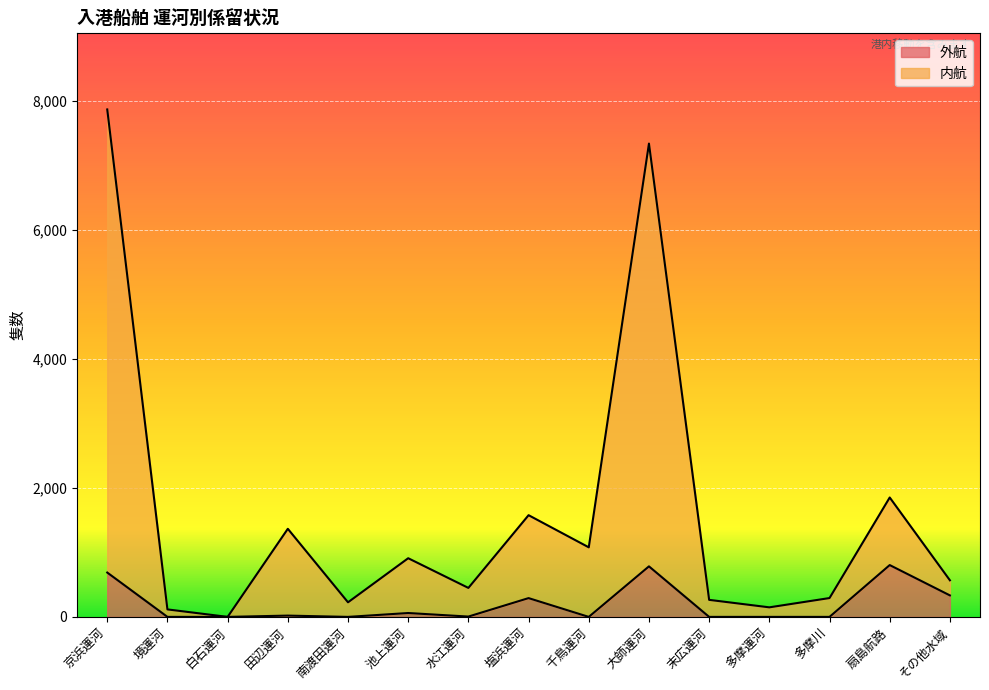

What is the average value of the 内航 series?

1602